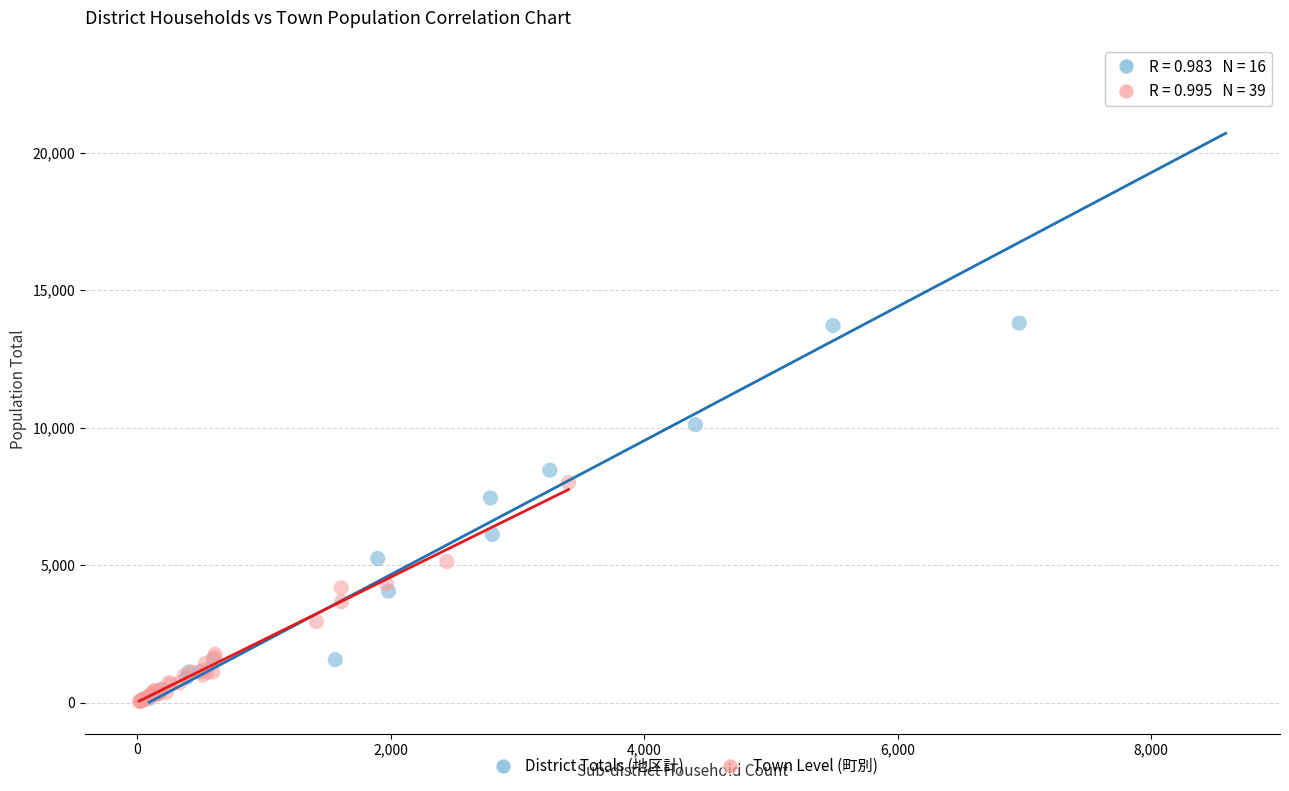

Which series has the largest Y range (max minus min)?

District Totals (地区計)